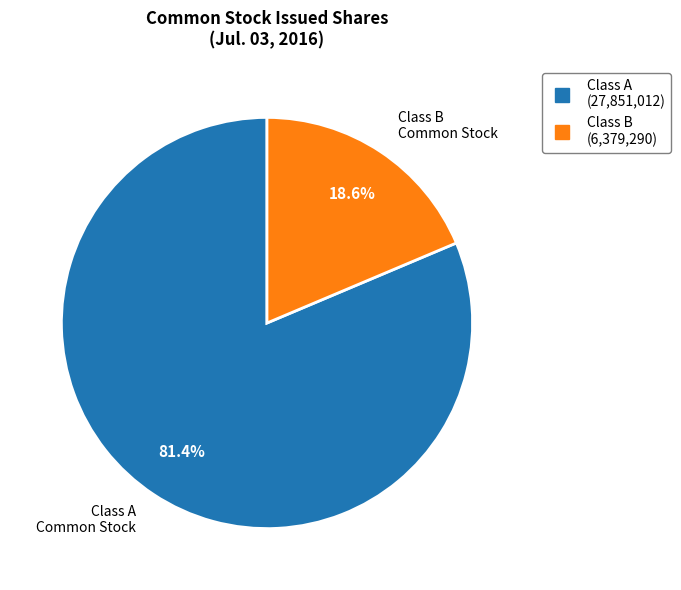

Is there any slice that represents more than half of the pie?

Yes